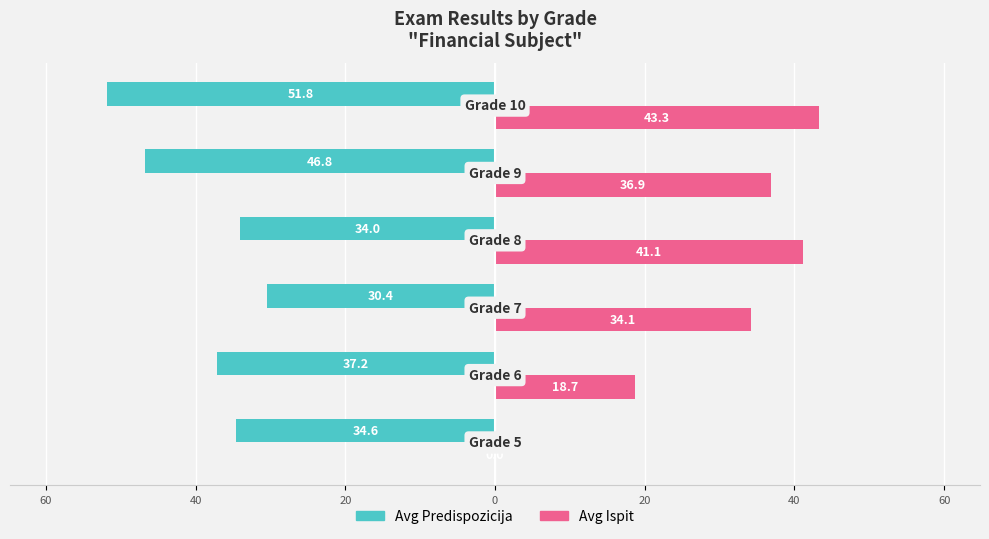

Does the chart contain stacked bars?

No